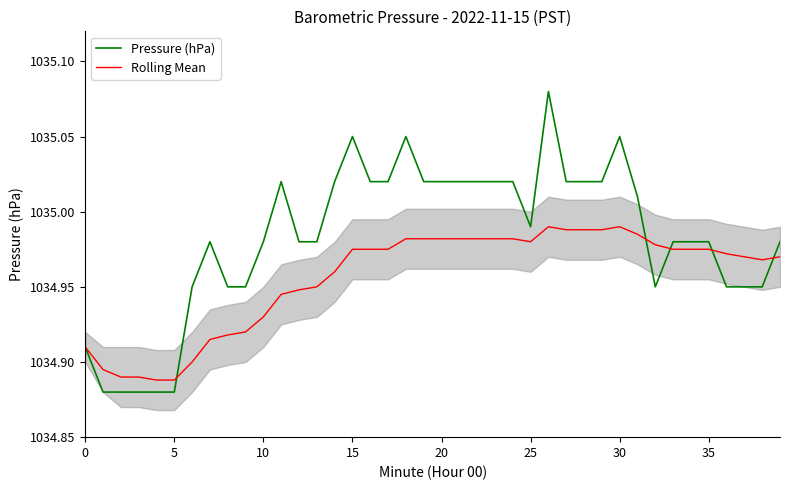

Which series has the largest range (max minus min)?

Pressure (hPa)